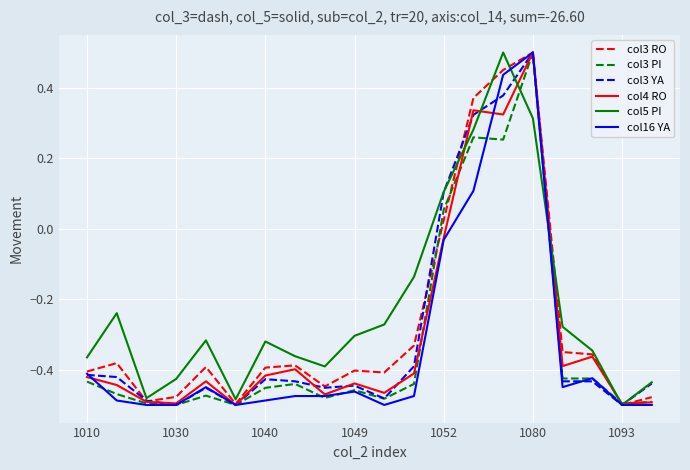

Which series has the largest total across all categories?

col5 PI